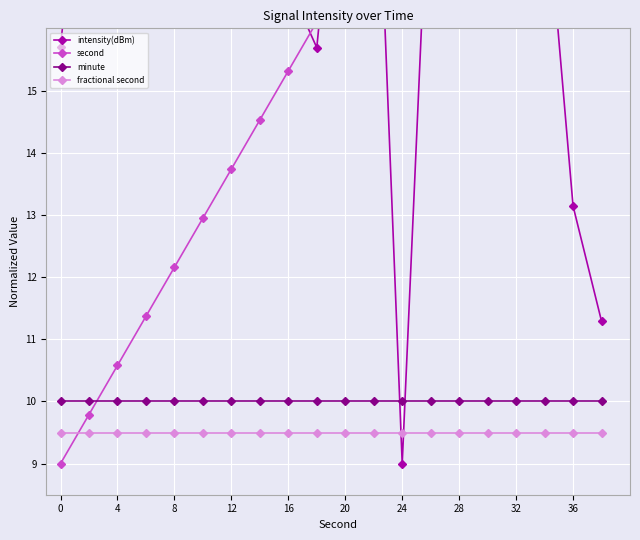

The value of minute at 16 is 10.0. True or false?

True